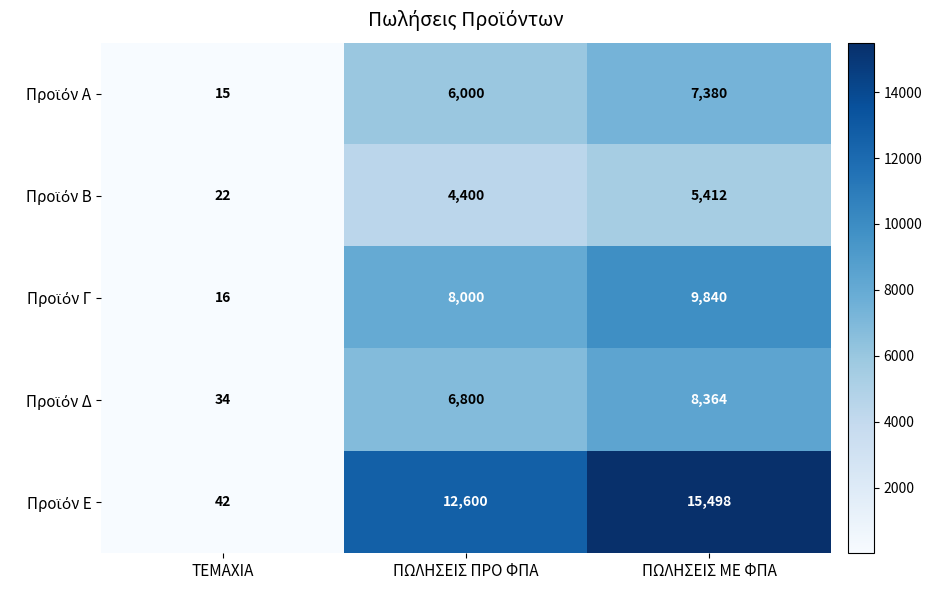

What is the greatest value displayed?

15498